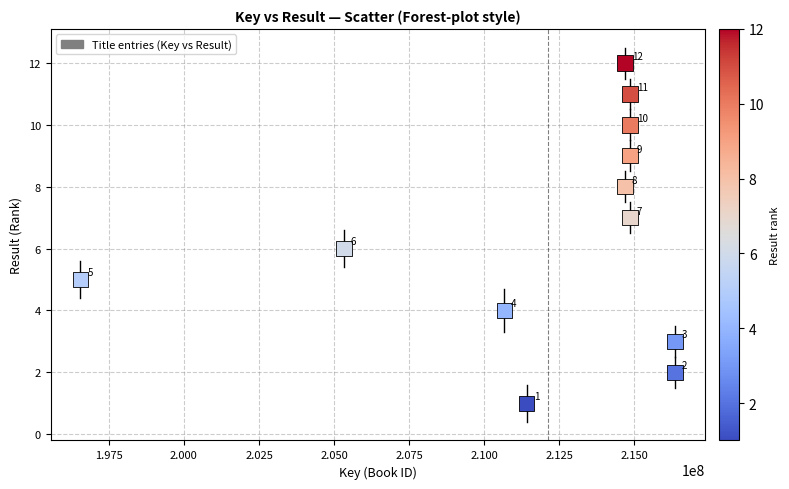

What Y value in the scatter plot is closest to 6?

6